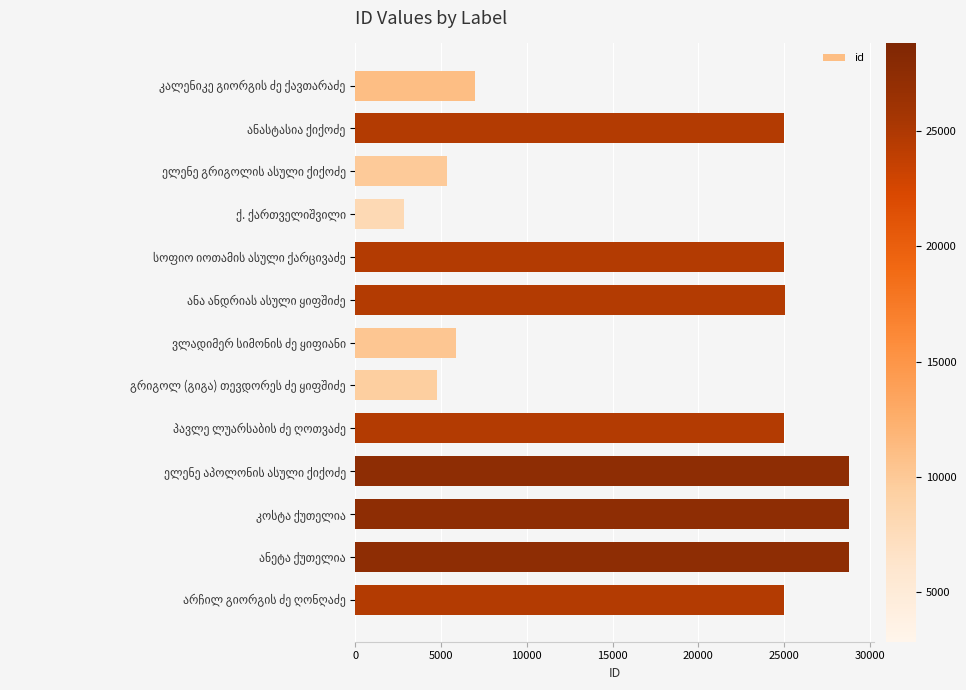

What is the maximum value shown in the chart?

28807